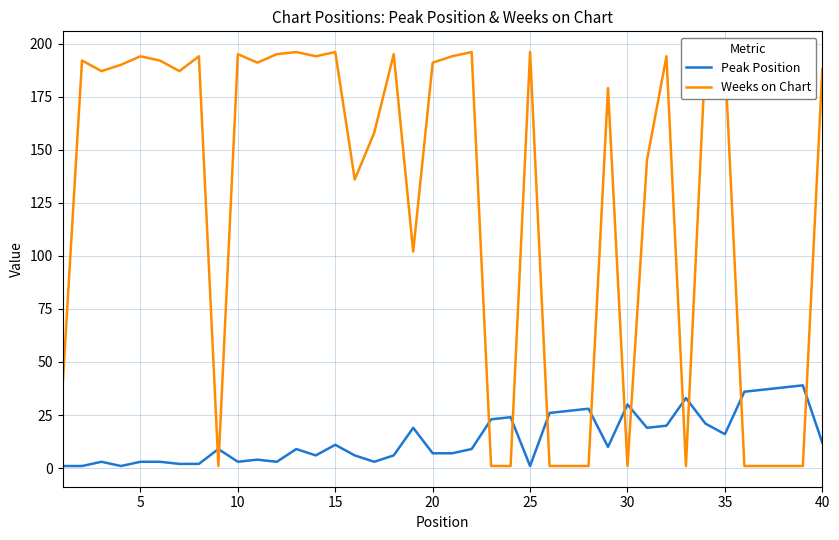

Which series has the widest spread of values?

Weeks on Chart